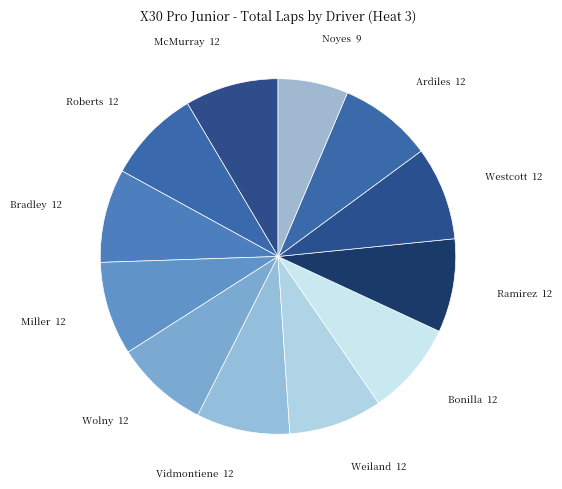

To the nearest percent, what is the difference between the largest and smallest slice percentages?

2%